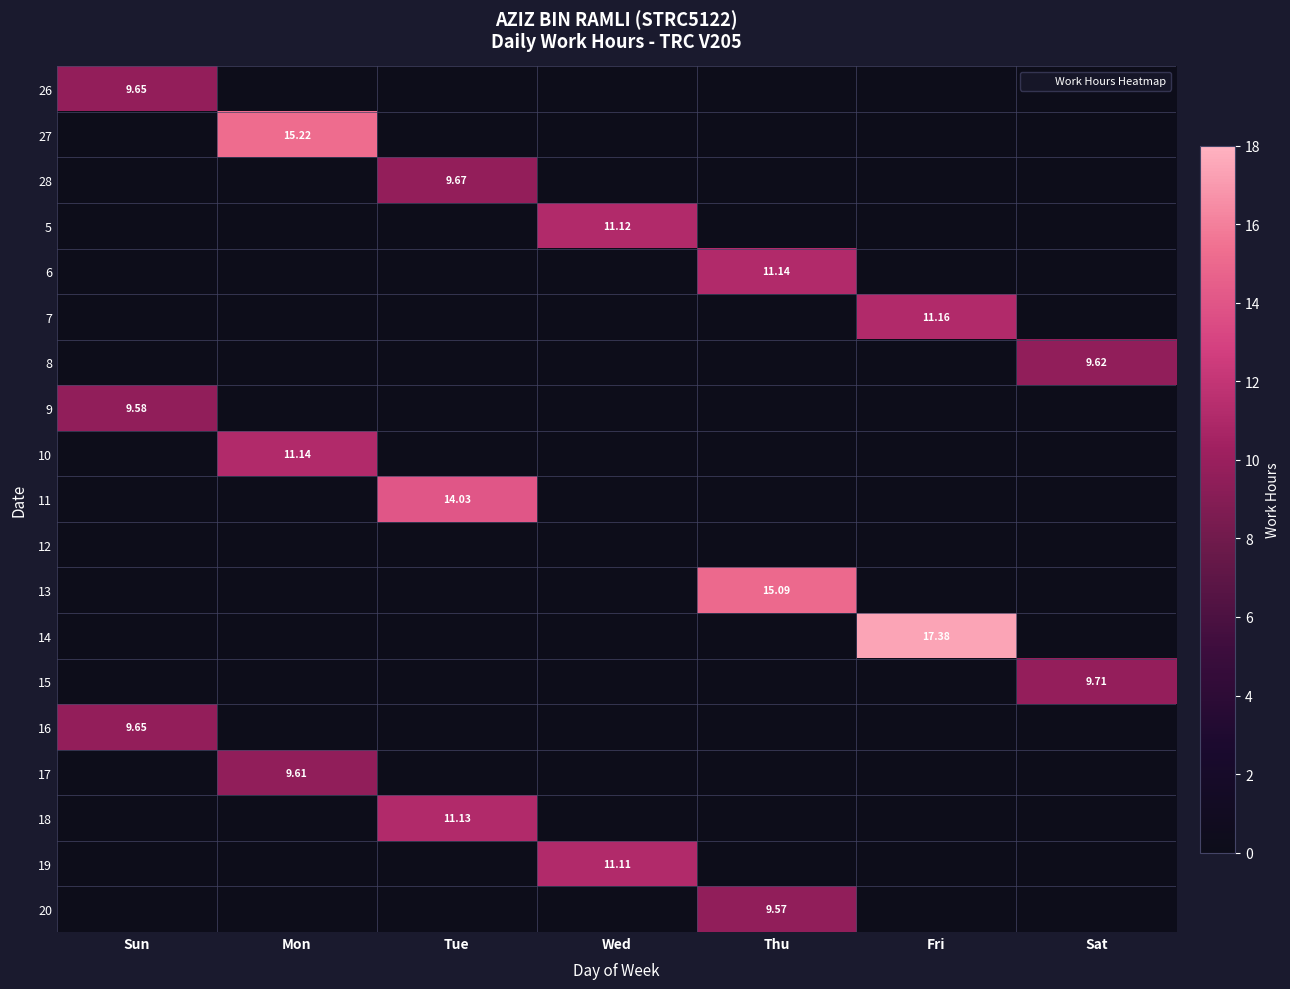

At which label is 13 closest to 7?

Sun